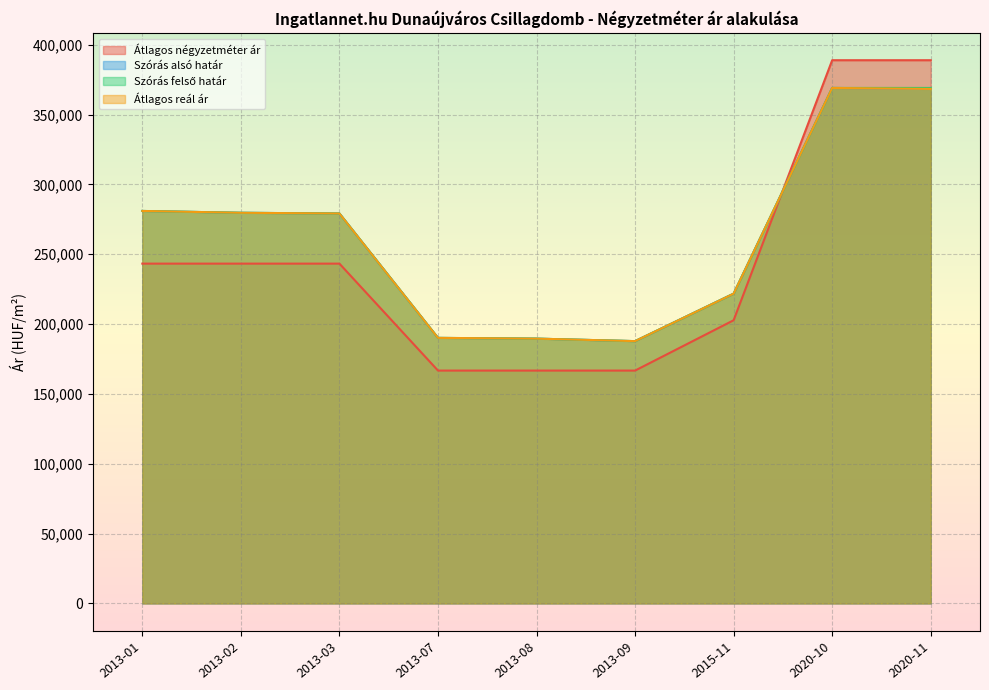

True or false: Szórás alsó határ and Átlagos reál ár intersect in this chart.

False